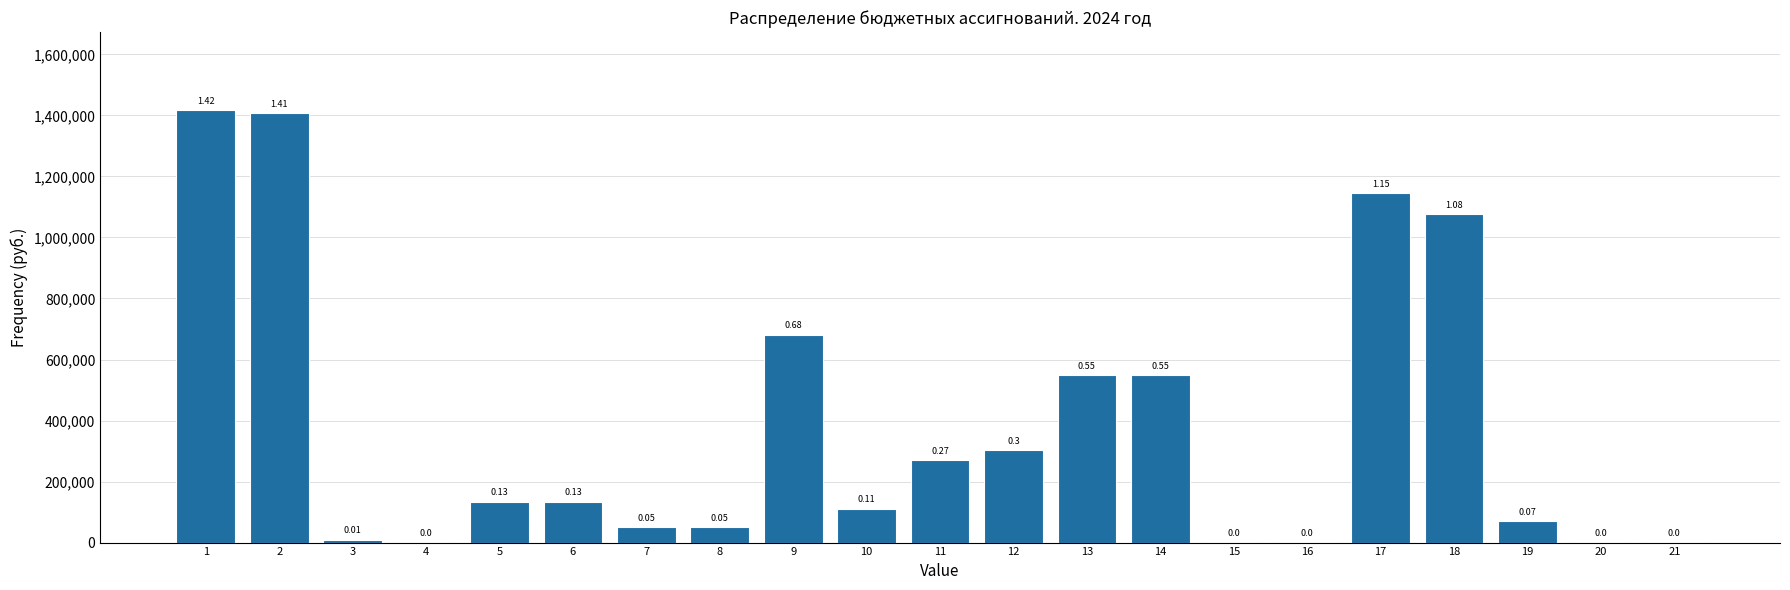

Are the bars horizontal?

No